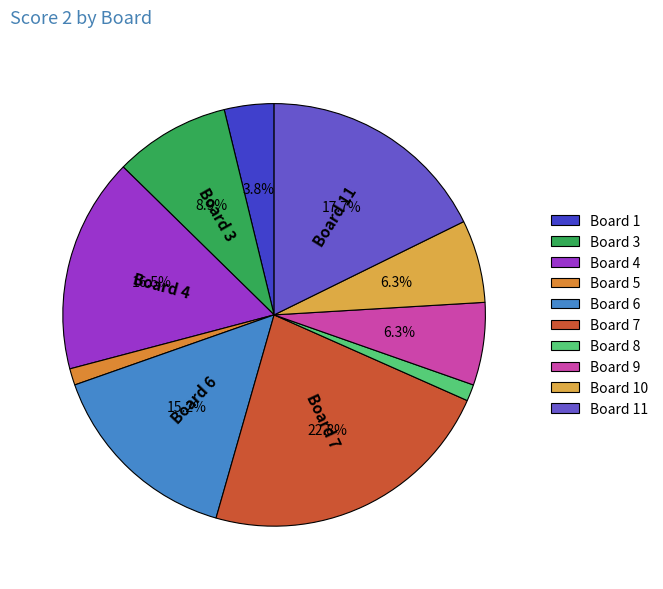

What is the change in value from Board 4 to Board 9?

-8